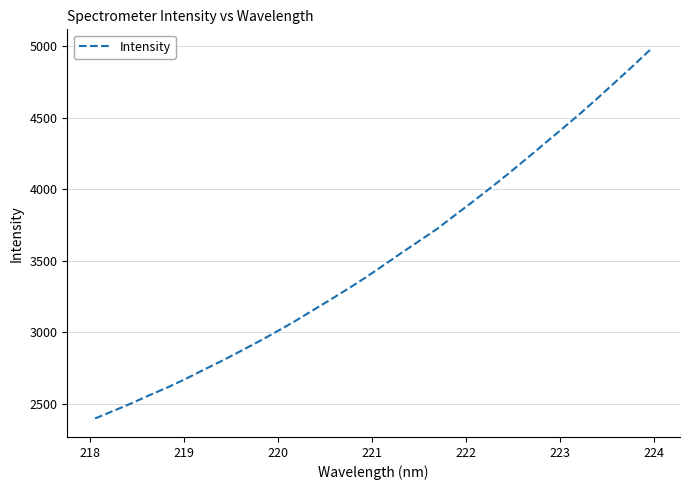

What is the greatest value displayed?

4990.2